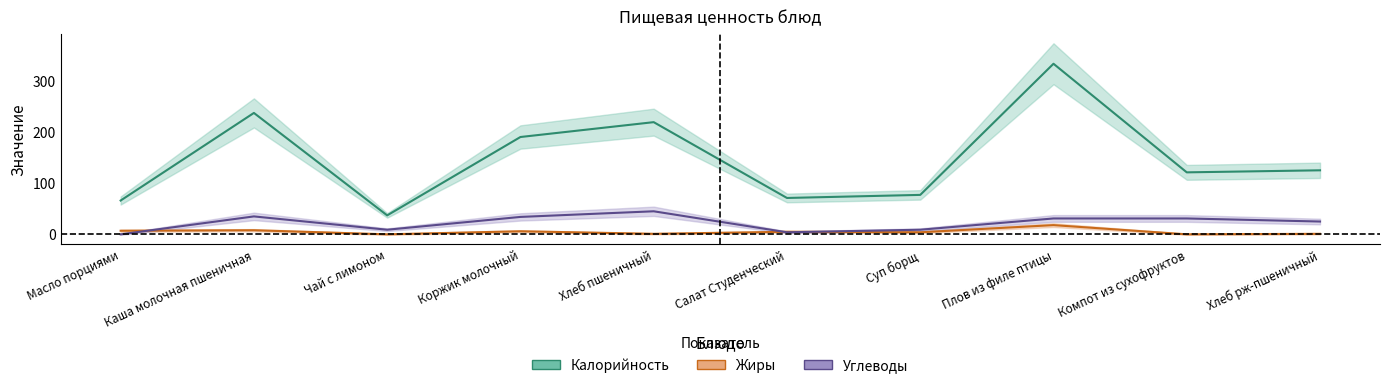

The value of Углеводы at Компот из сухофруктов is 31. True or false?

True